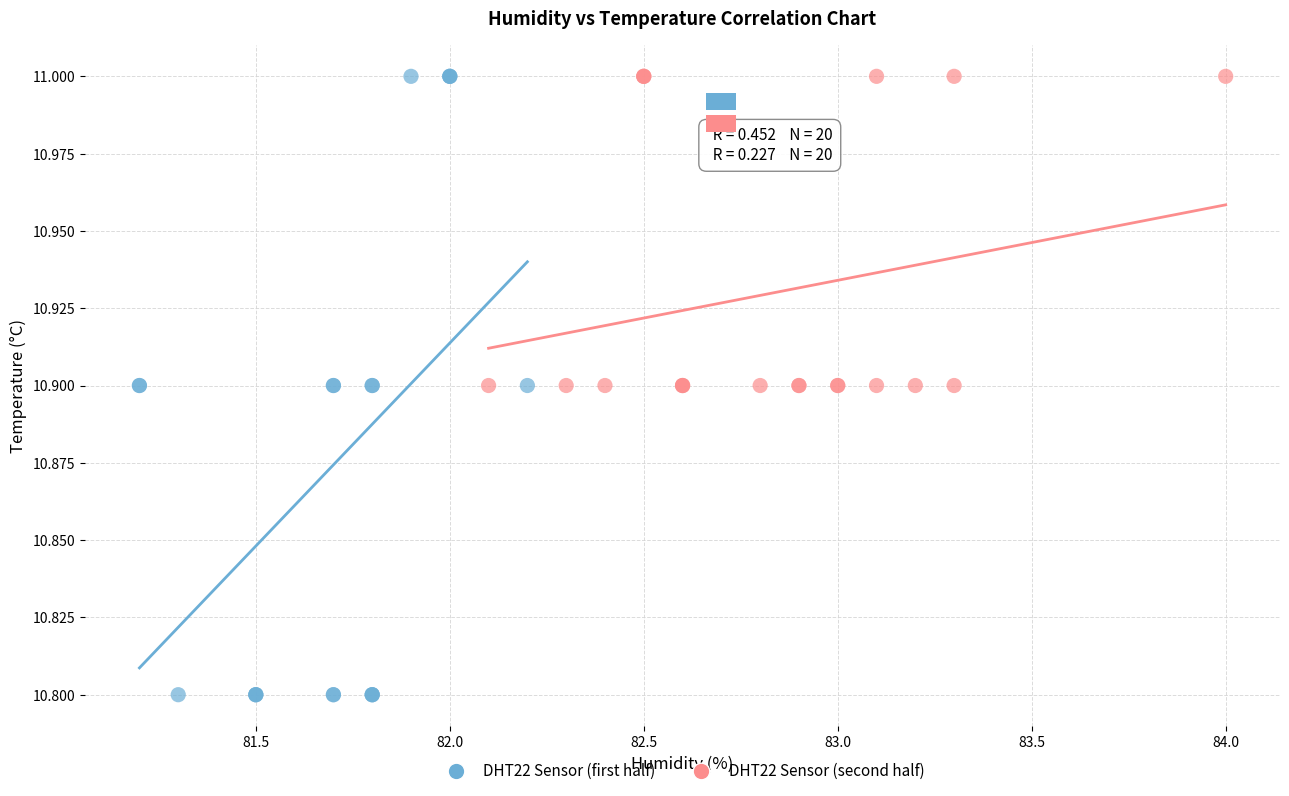

Which series contains the lowest Y value?

DHT22 Sensor (first half)